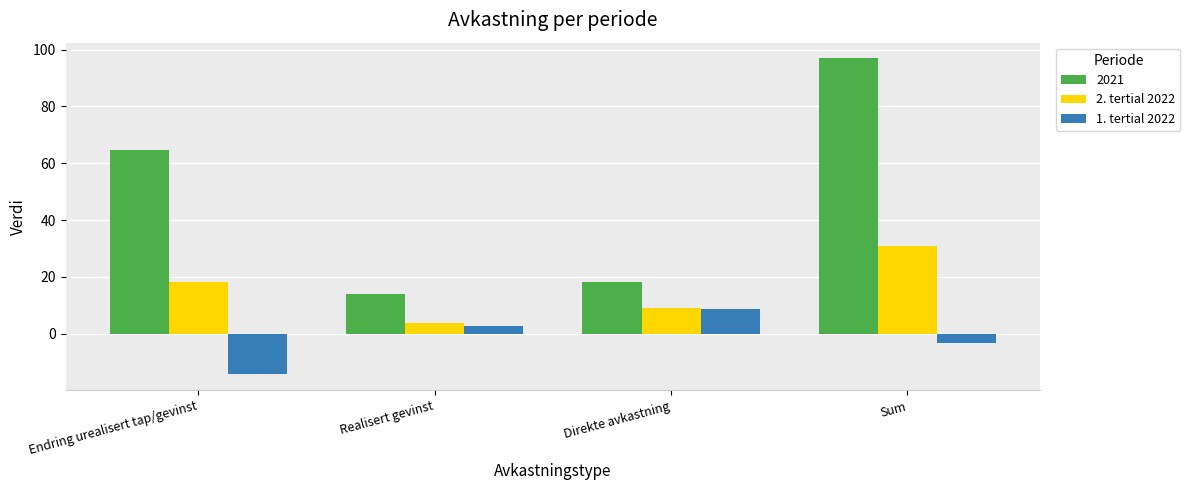

What are all the series names shown in the legend?

2021, 2. tertial 2022, 1. tertial 2022